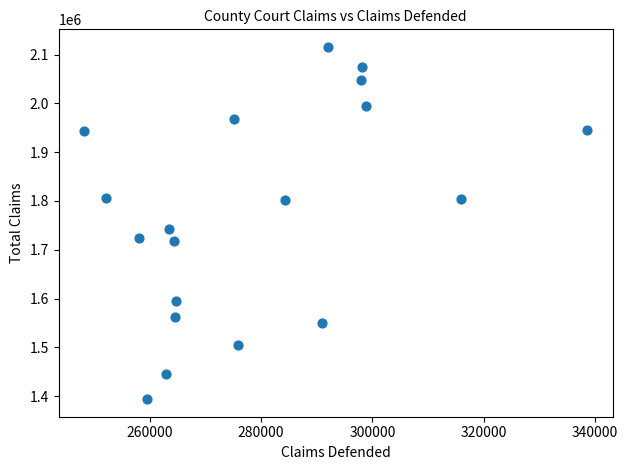

What is the range of Y values (max minus min)?

721261